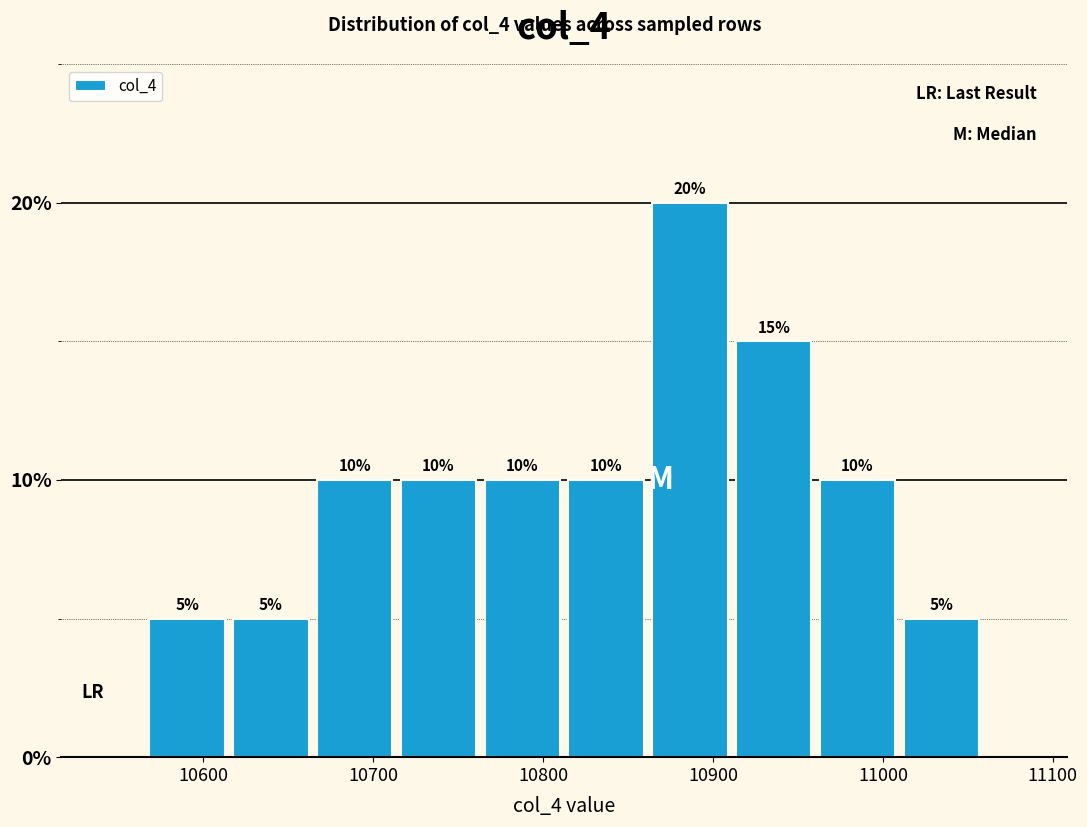

Over which range of the x-axis is the bar tallest?

10860 to 10910